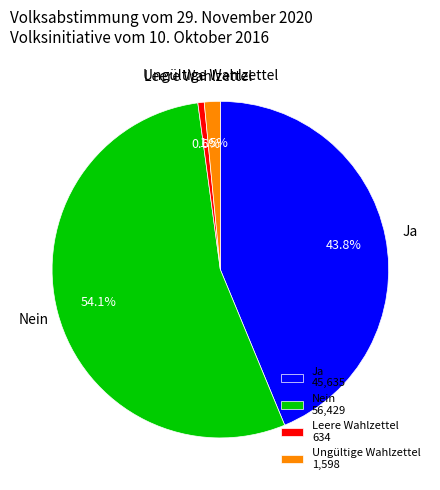

How many segments does this pie chart have?

4